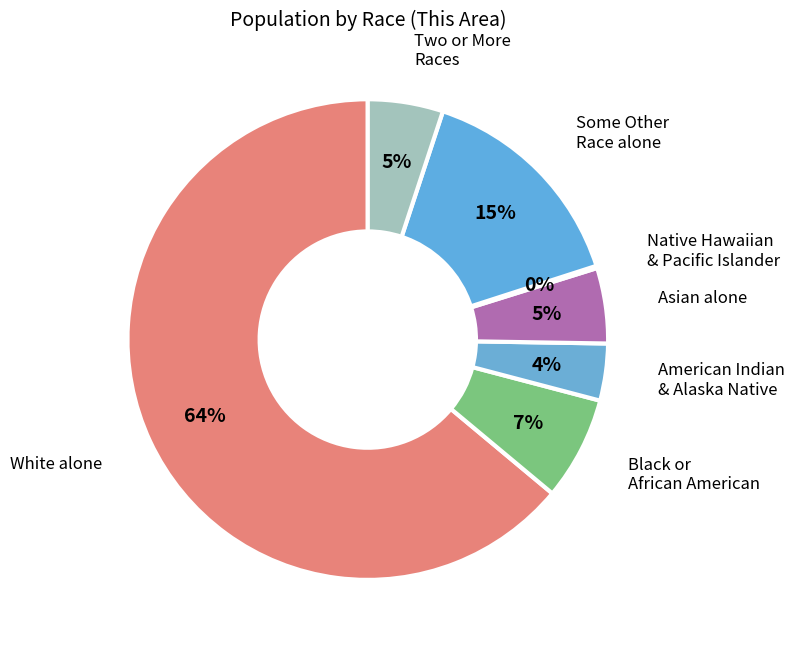

To the nearest percent, what is the difference between the largest and smallest slice percentages?

64%